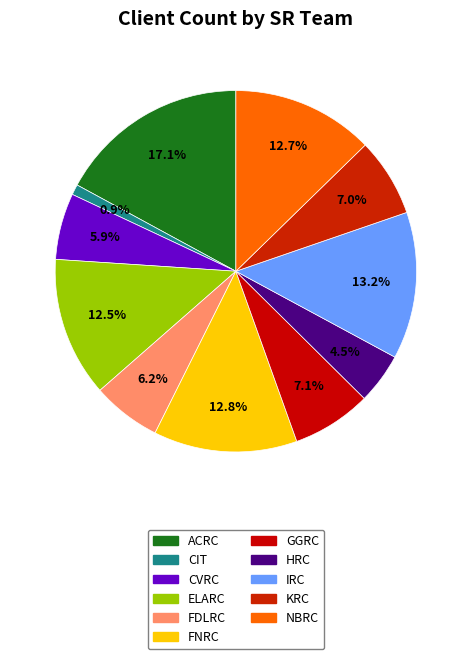

Approximately how many times larger is the value at ELARC compared to IRC?

0.9